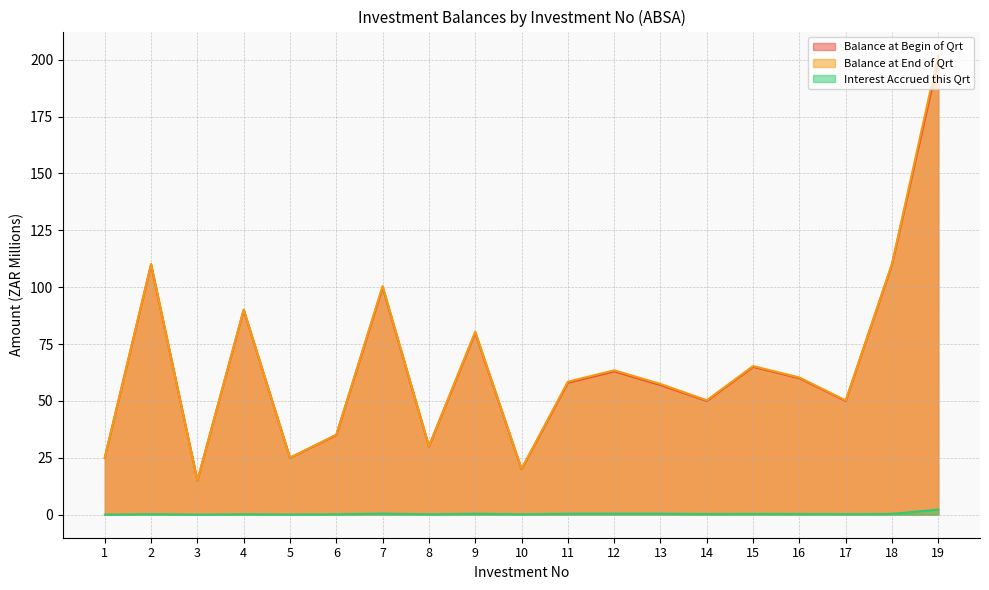

Reading left to right, extract all data points from this chart.

Balance at Begin of Qrt: 1=25.0	2=110.0	3=15.0	4=90.0	5=25.0	6=35.0	7=100.0	8=30.0	9=80.0	10=20.0	11=58.0	12=63.0	13=57.0	14=50.0	15=65.0	16=60.0	17=50.0	18=110.0	19=200.0
Balance at End of Qrt: 1=25.0	2=110.2	3=15.0	4=90.2	5=25.1	6=35.2	7=100.5	8=30.2	9=80.5	10=20.2	11=58.5	12=63.5	13=57.5	14=50.3	15=65.4	16=60.3	17=50.2	18=110.4	19=202.3
Interest Accrued this Qrt: 1=0.0	2=0.2	3=0.0	4=0.2	5=0.1	6=0.2	7=0.5	8=0.2	9=0.5	10=0.2	11=0.5	12=0.5	13=0.5	14=0.3	15=0.4	16=0.3	17=0.2	18=0.4	19=2.3